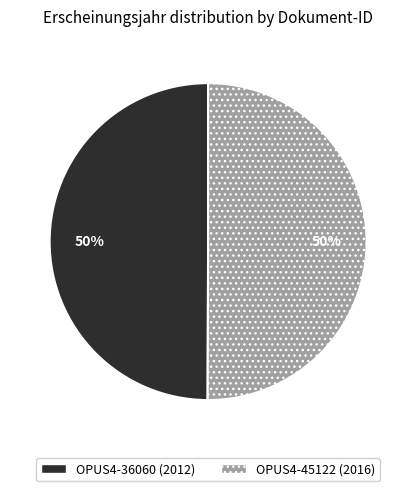

Is the sum of OPUS4-36060 (2012) and OPUS4-45122 (2016) greater than half?

Yes